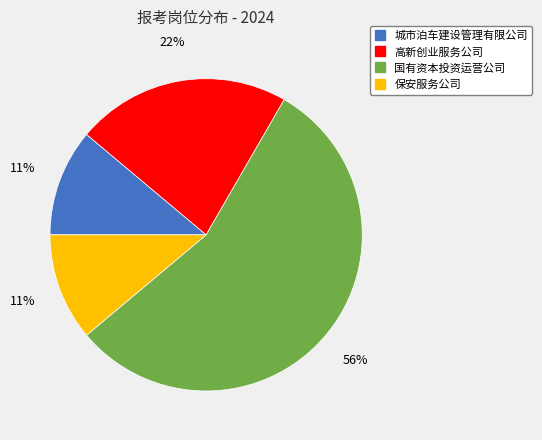

Is there any slice that represents more than half of the pie?

Yes